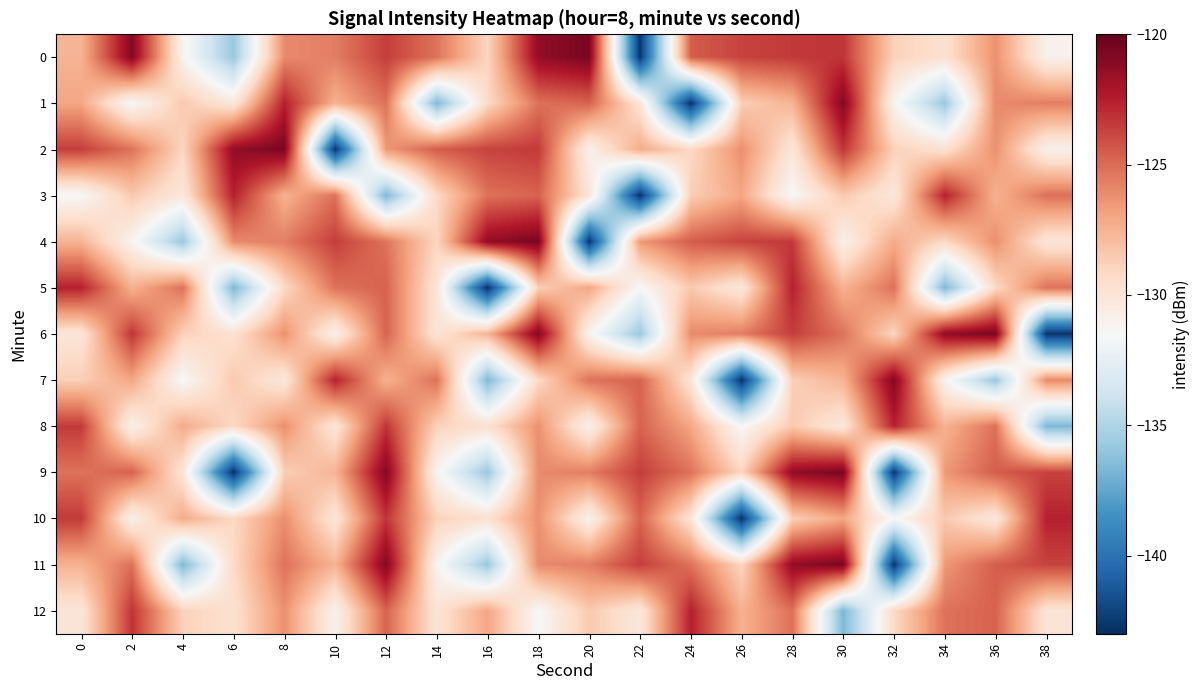

At which category is the sum across all series the highest?

12